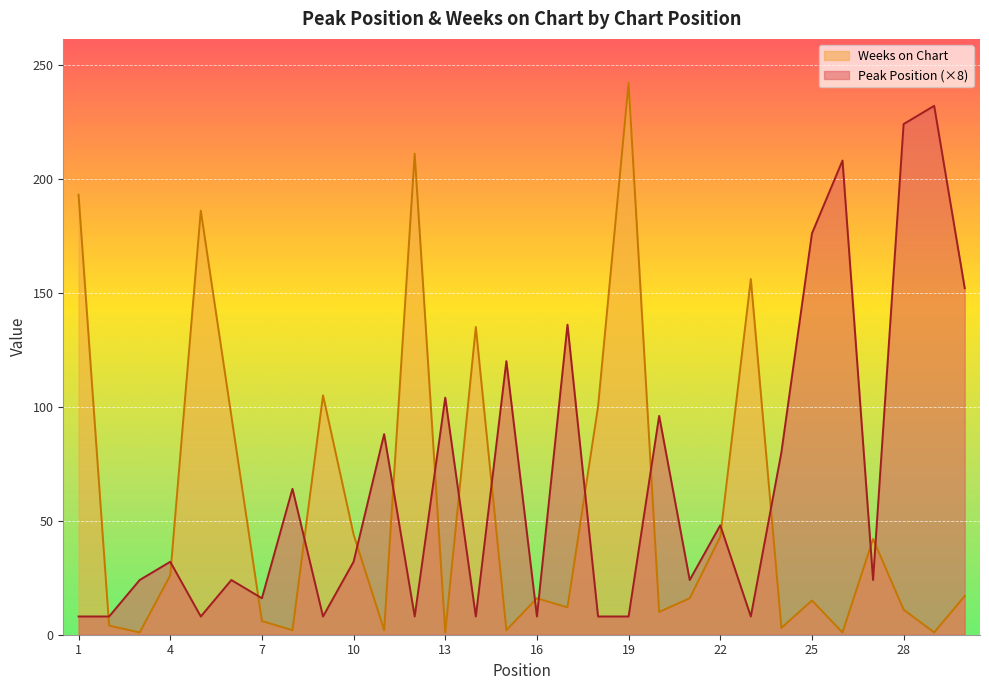

What is the total value across all series at 10?

76